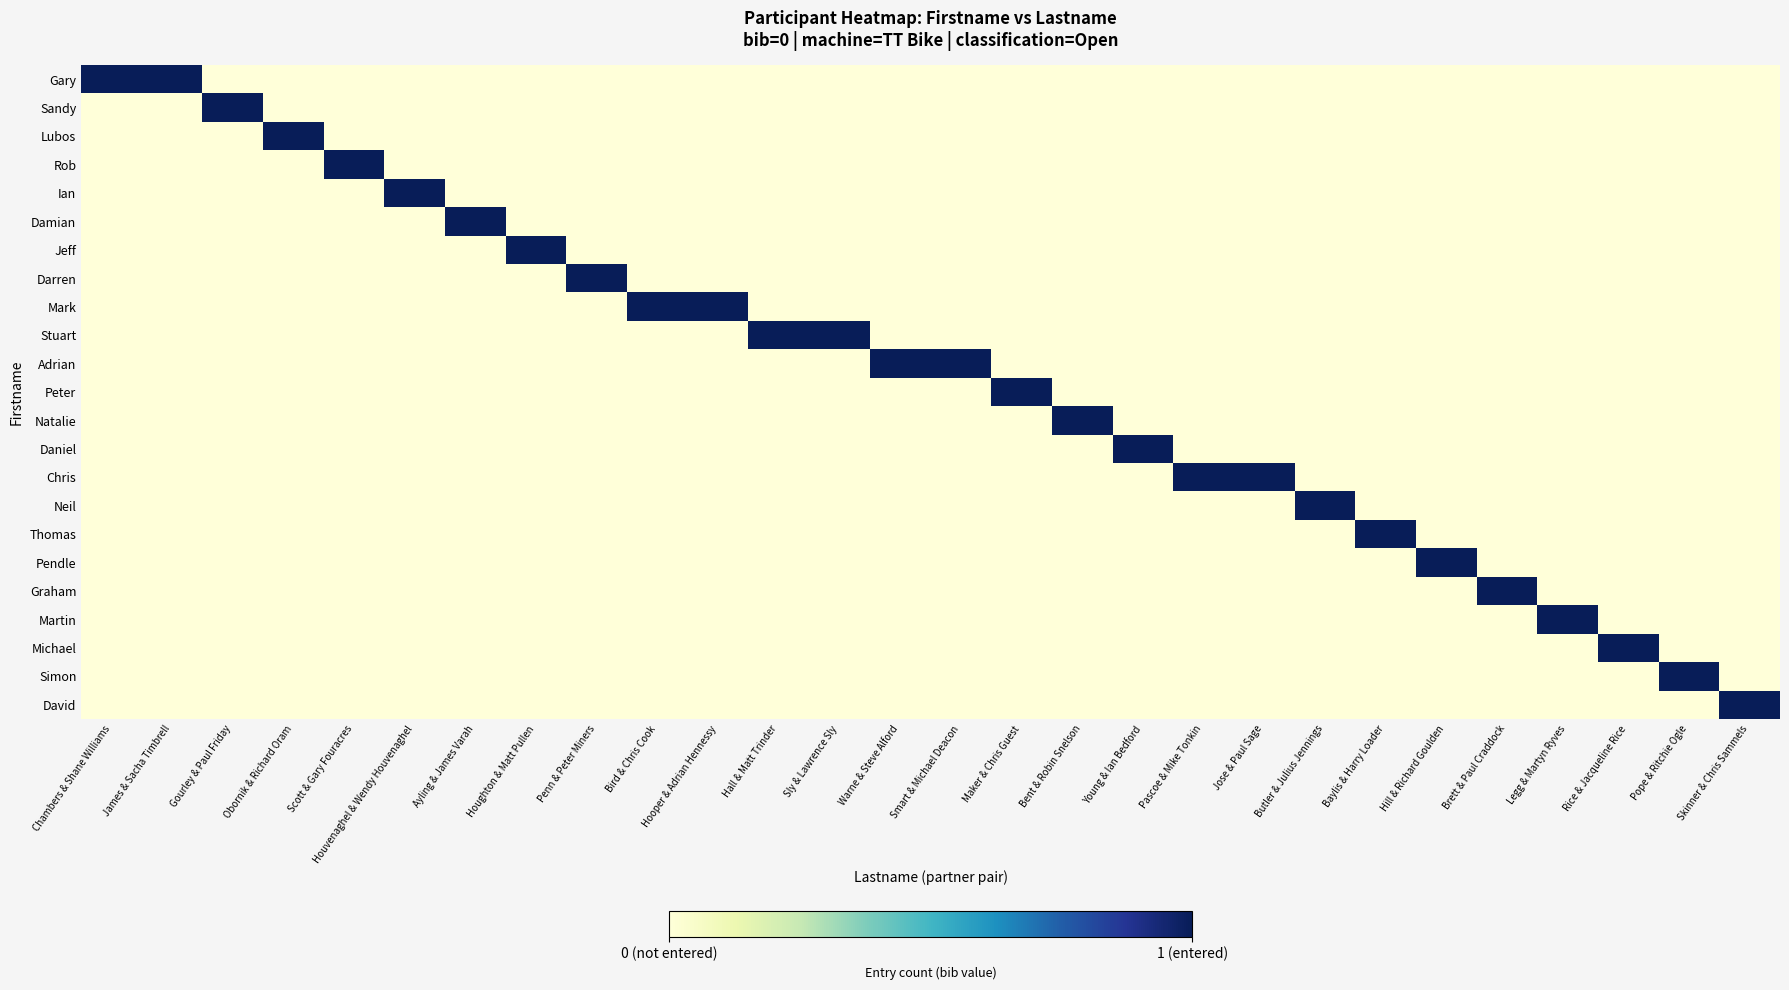

Count the number of categories in the chart.

28